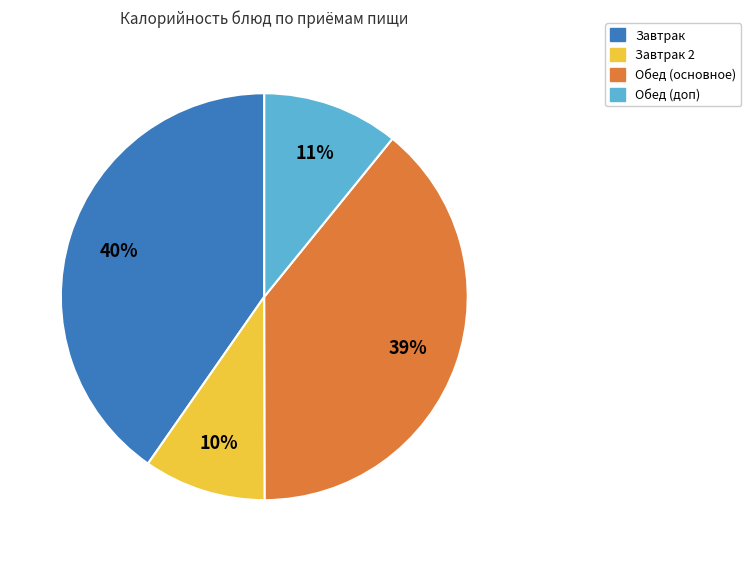

Count the number of slices in the pie.

4